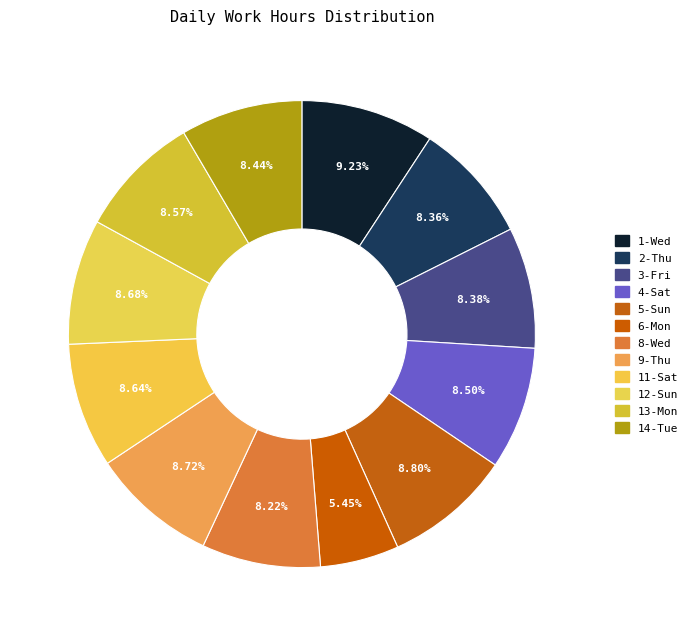

Does any single category account for the majority?

No